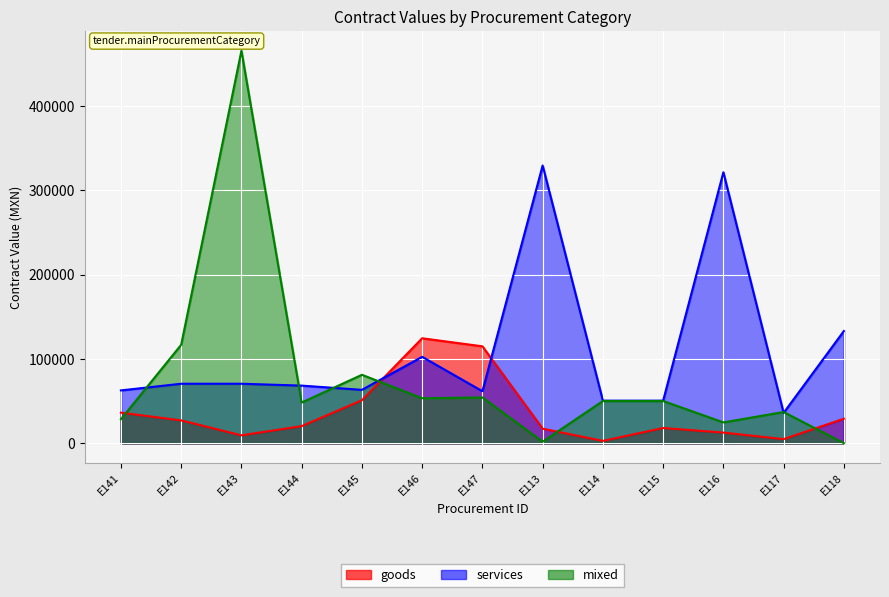

How many data points in mixed are above 50000?

5